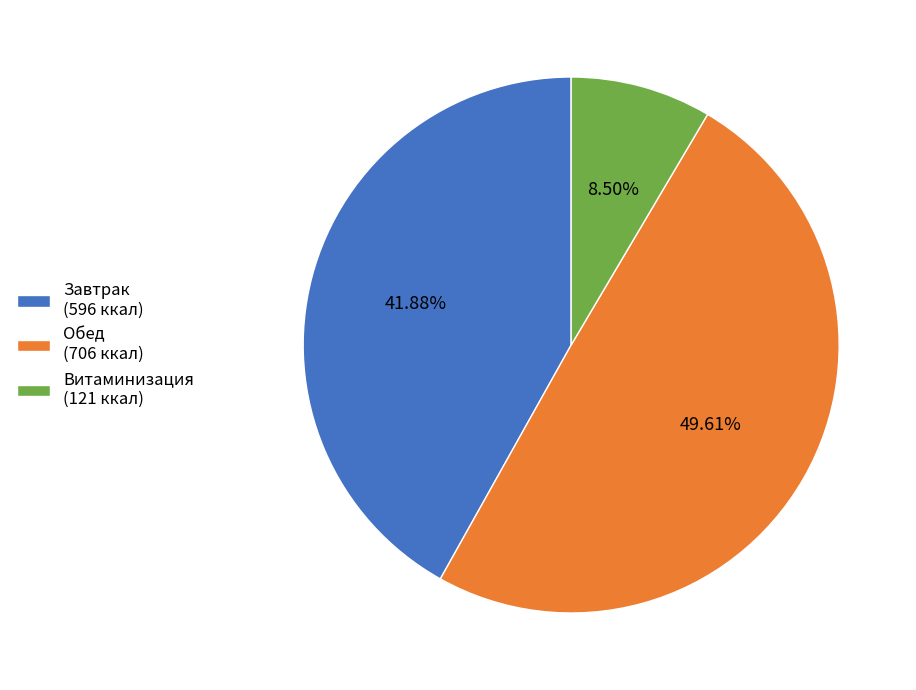

Which has a higher value, Витаминизация (121 ккал) or Обед (706 ккал)?

Обед (706 ккал)